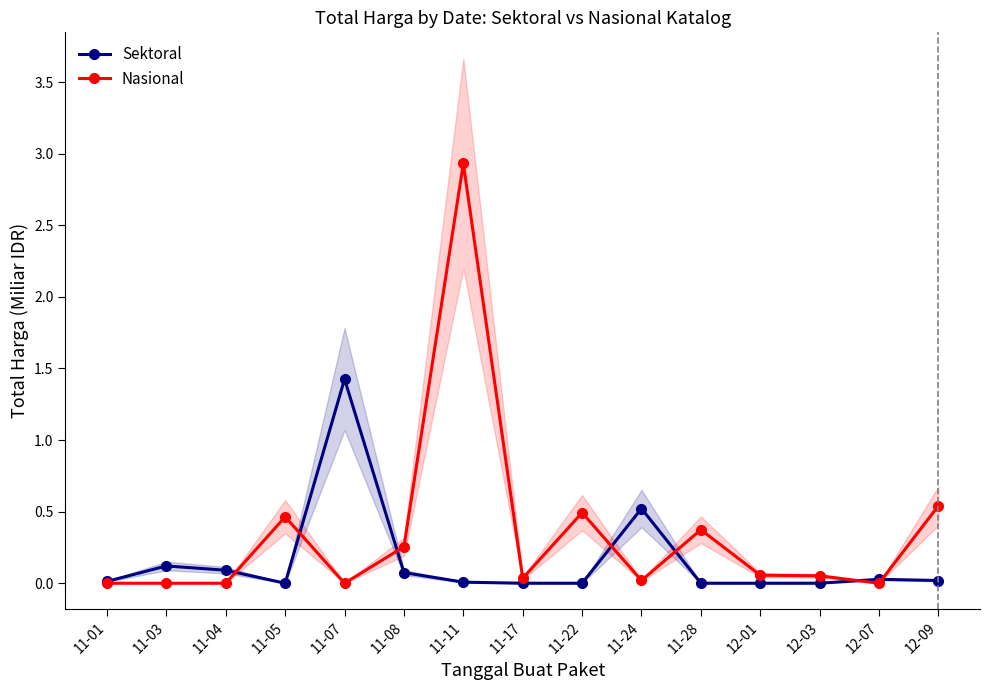

What position from the left is 12-09?

15